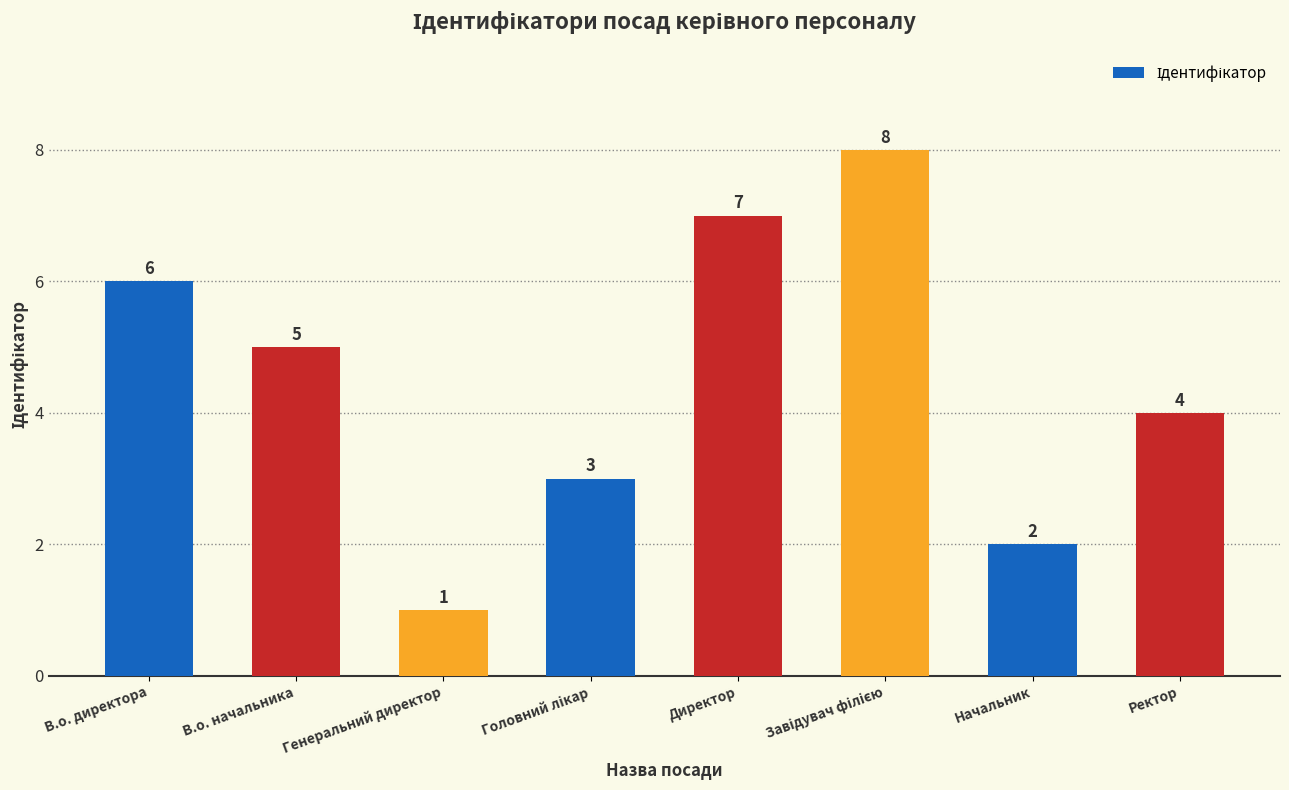

What is the label of the 7th bar from the right?

В.о. начальника